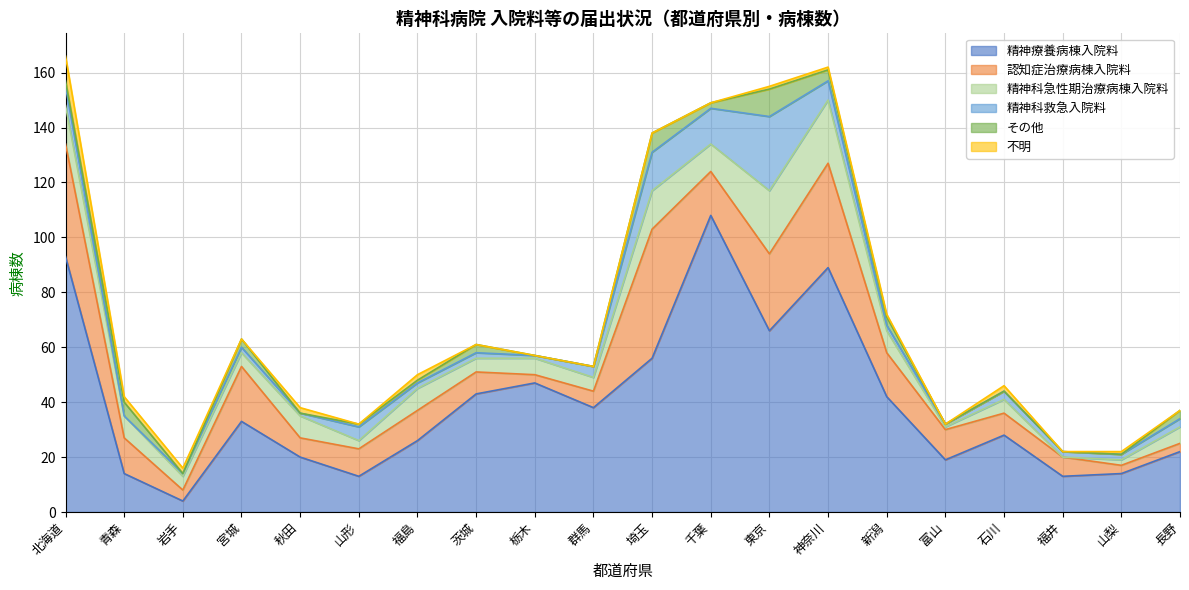

At which category does その他 reach its first local peak?

青森